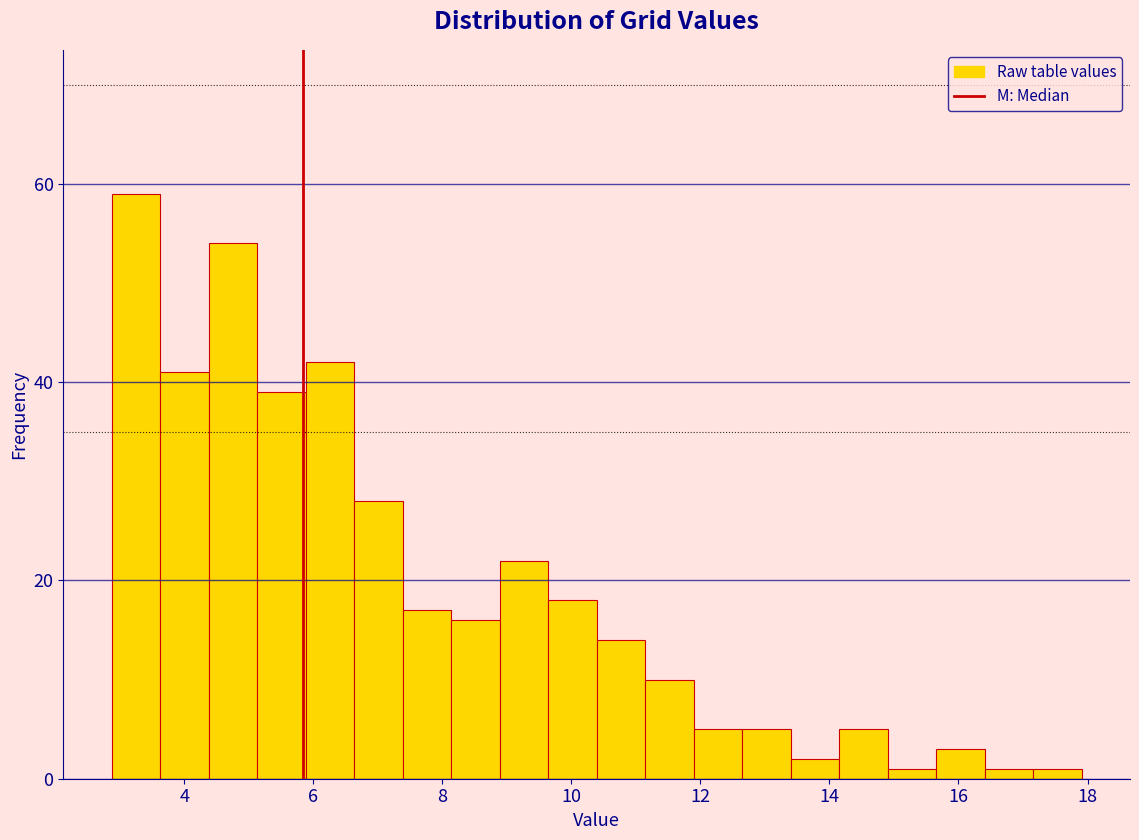

Read against the x-axis, roughly where is the centre of the tallest bar?

3.2